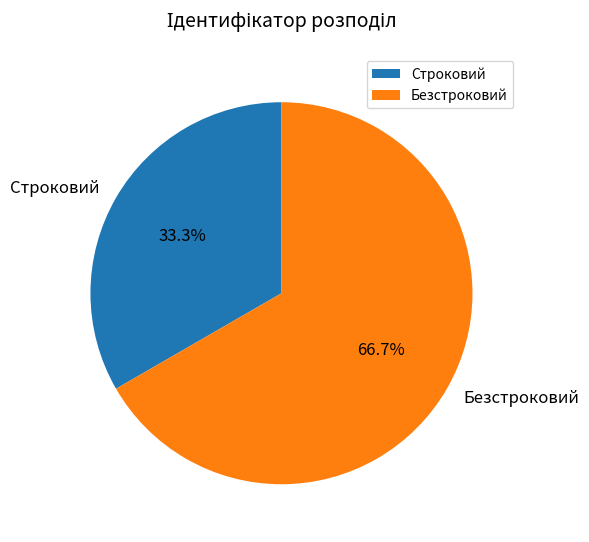

Is Безстроковий the majority of the pie?

Yes